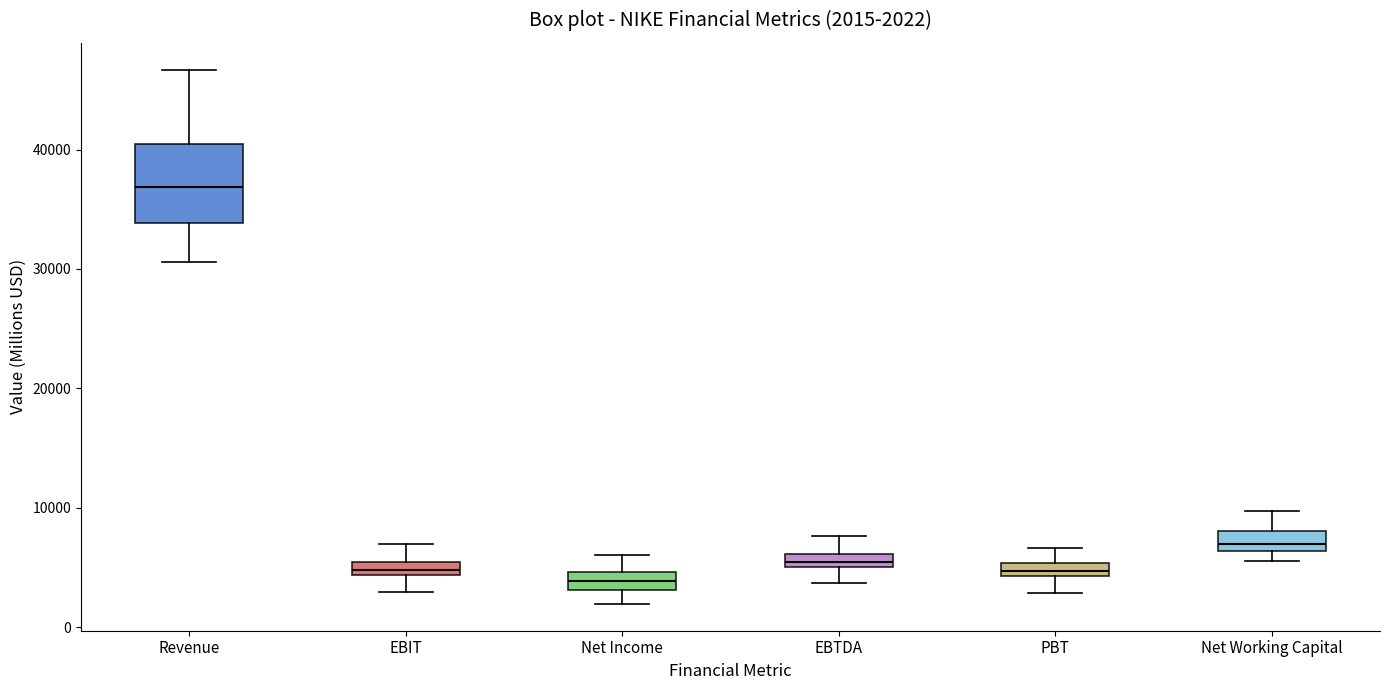

Which box is the tallest, from its lower edge to its upper edge?

Revenue